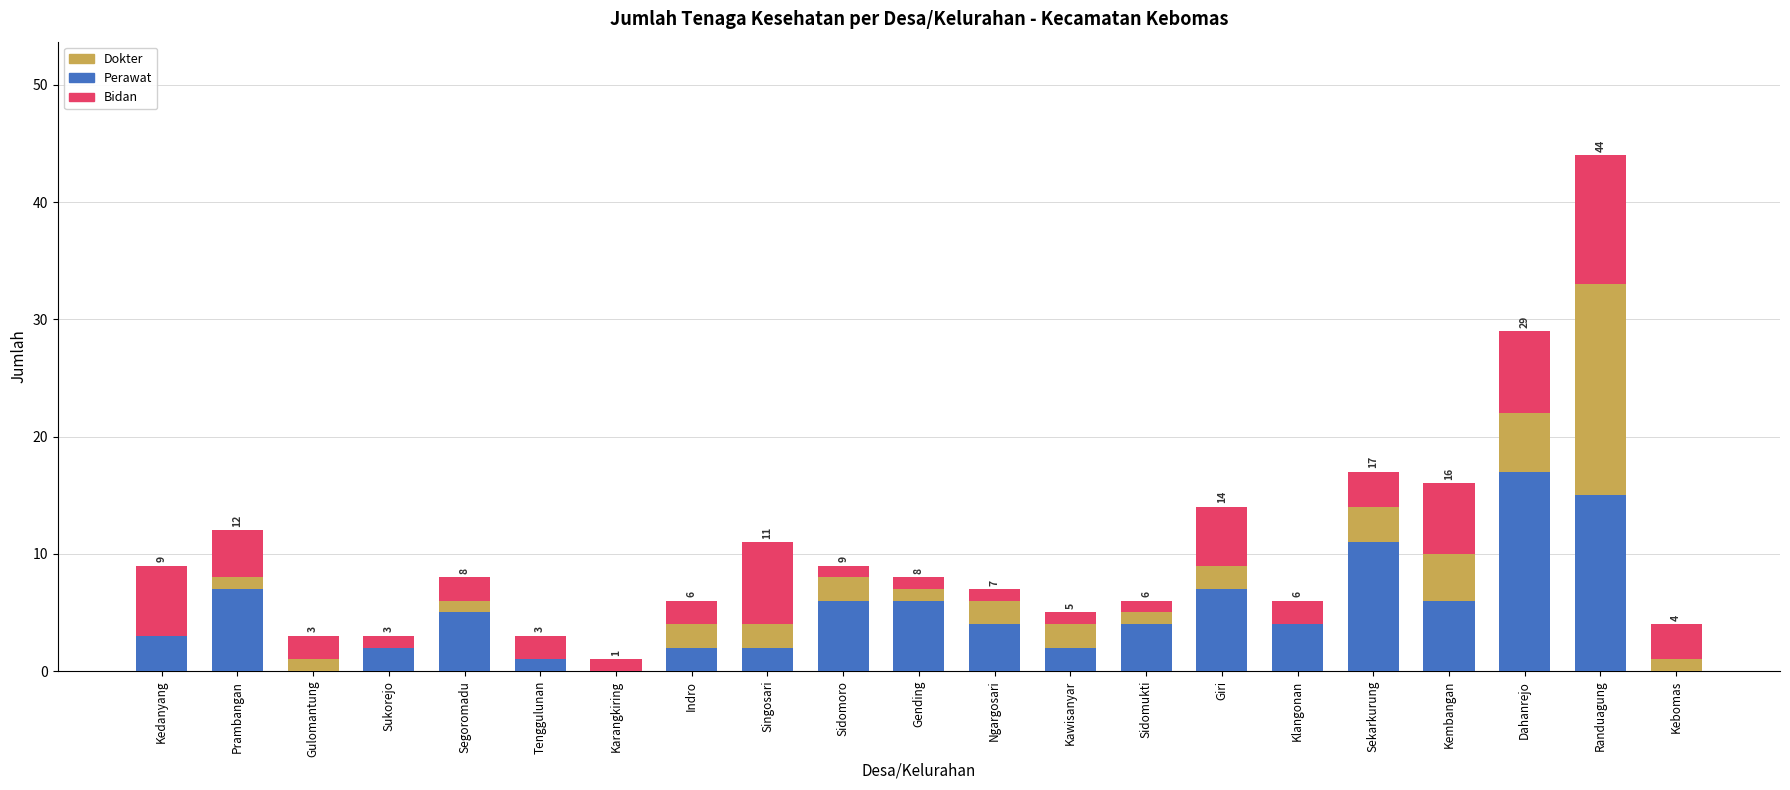

What are all the series names shown in the legend?

Dokter, Perawat, Bidan